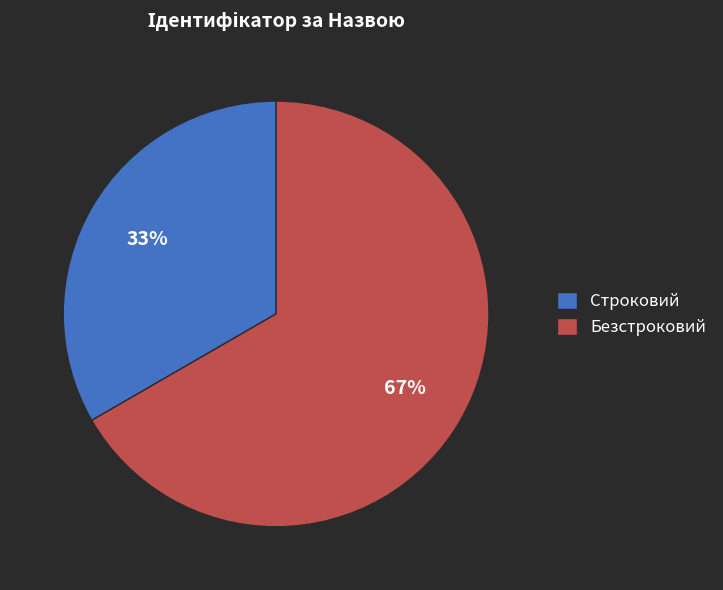

To the nearest percent, what is the average slice percentage?

50%